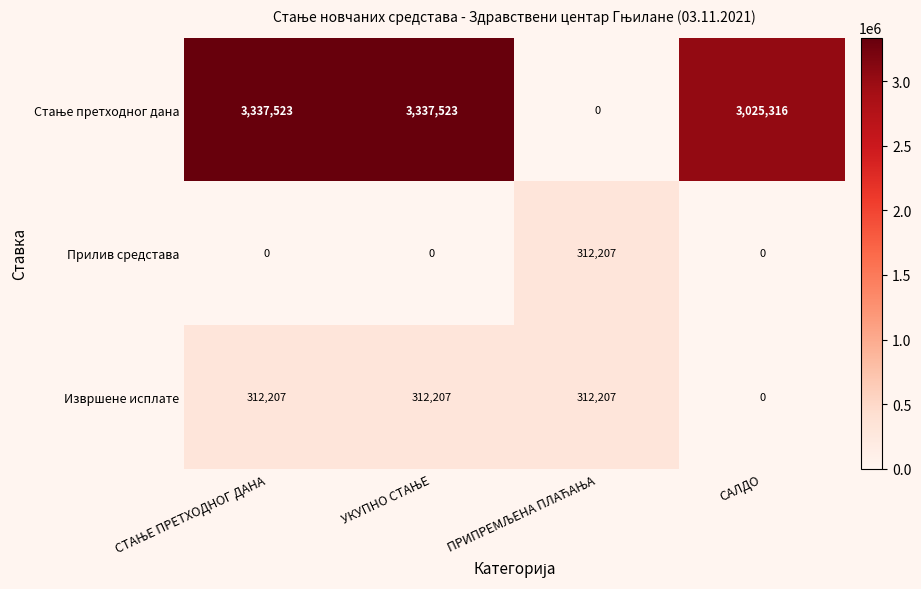

What is the highest value of the Прилив средстава series?

312207